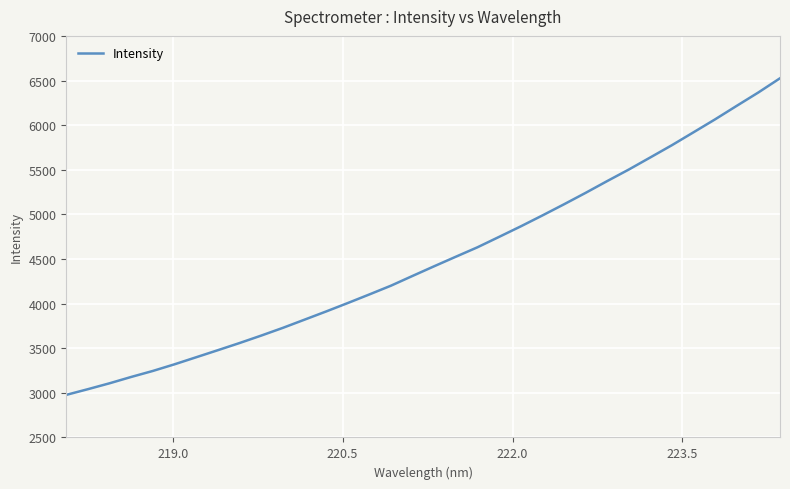

What is the maximum value shown in the chart?

6525.1